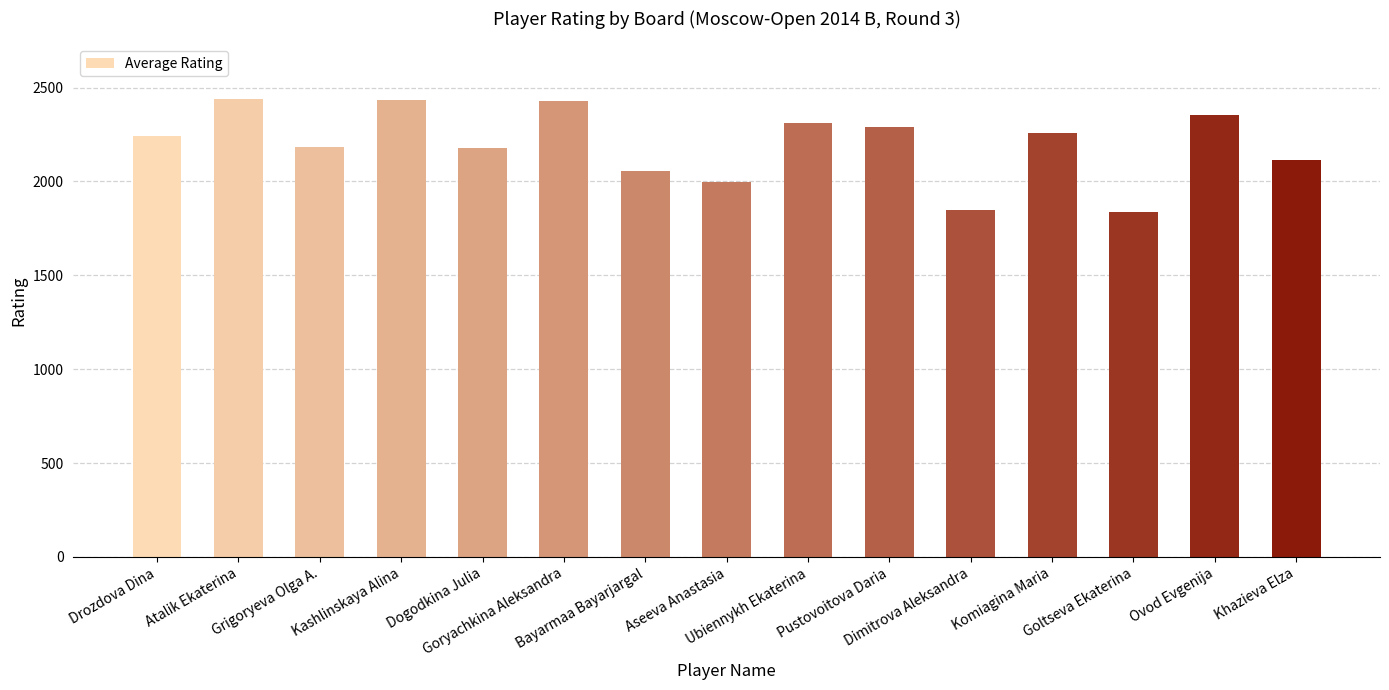

What is the minimum value shown in the chart?

1839